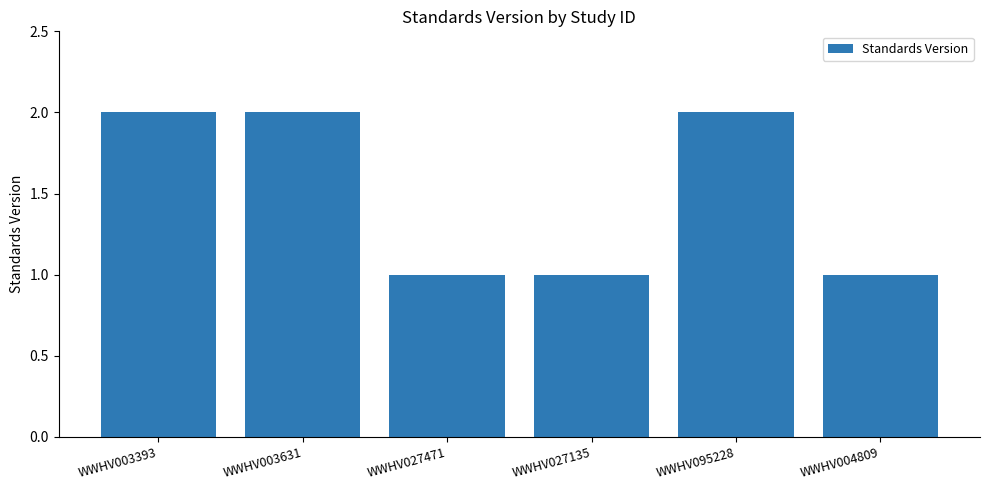

Reading left to right, transcribe all the data shown in this chart.

WWHV003393=2	WWHV003631=2	WWHV027471=1	WWHV027135=1	WWHV095228=2	WWHV004809=1